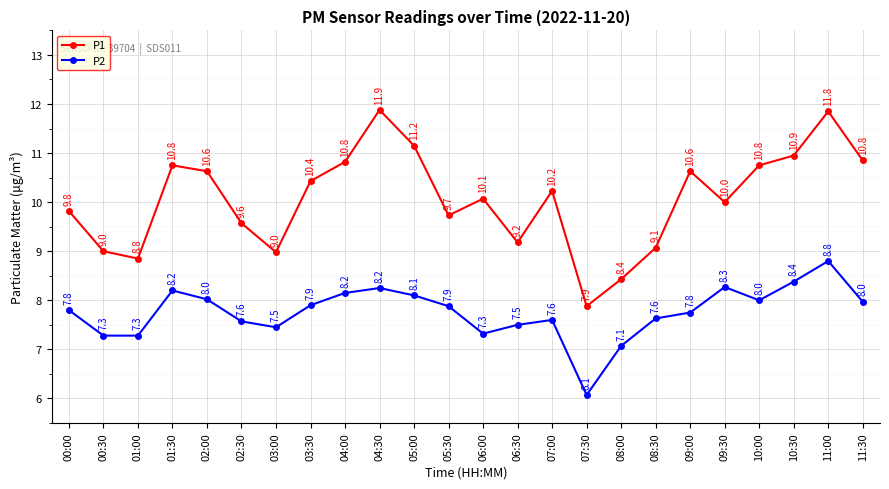

True or false: P1 and P2 cross at least once.

False